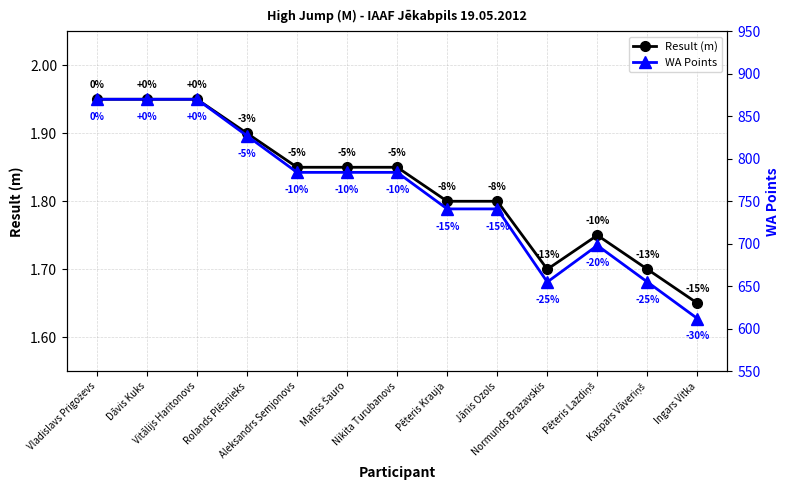

What is the total value across all series at Matīss Šauro?

785.9